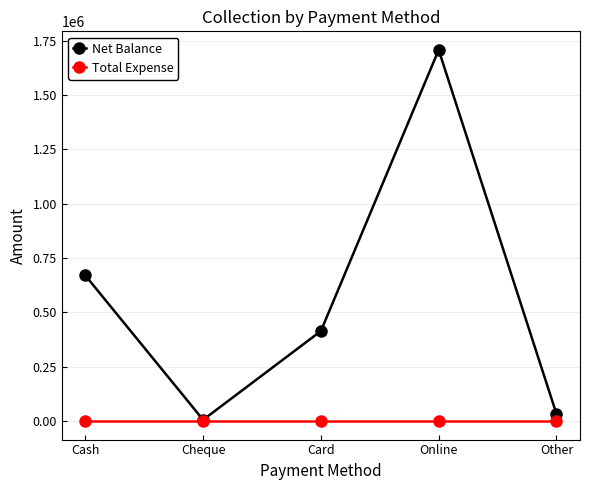

How many categories are shown in the chart?

5